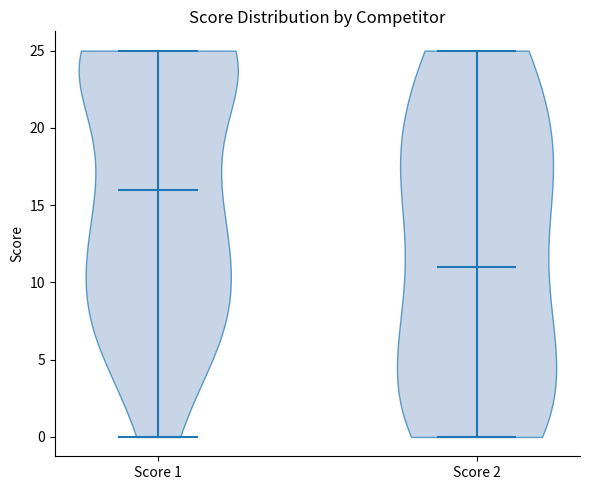

Reading left to right, read every violin against the y-axis: where its median line is, and the lowest and highest points it reaches. The values are not printed on the chart, so give them approximately, as read against the axis.

Score 1: median line 16, lowest point 0, highest point 25
Score 2: median line 11, lowest point 0, highest point 25